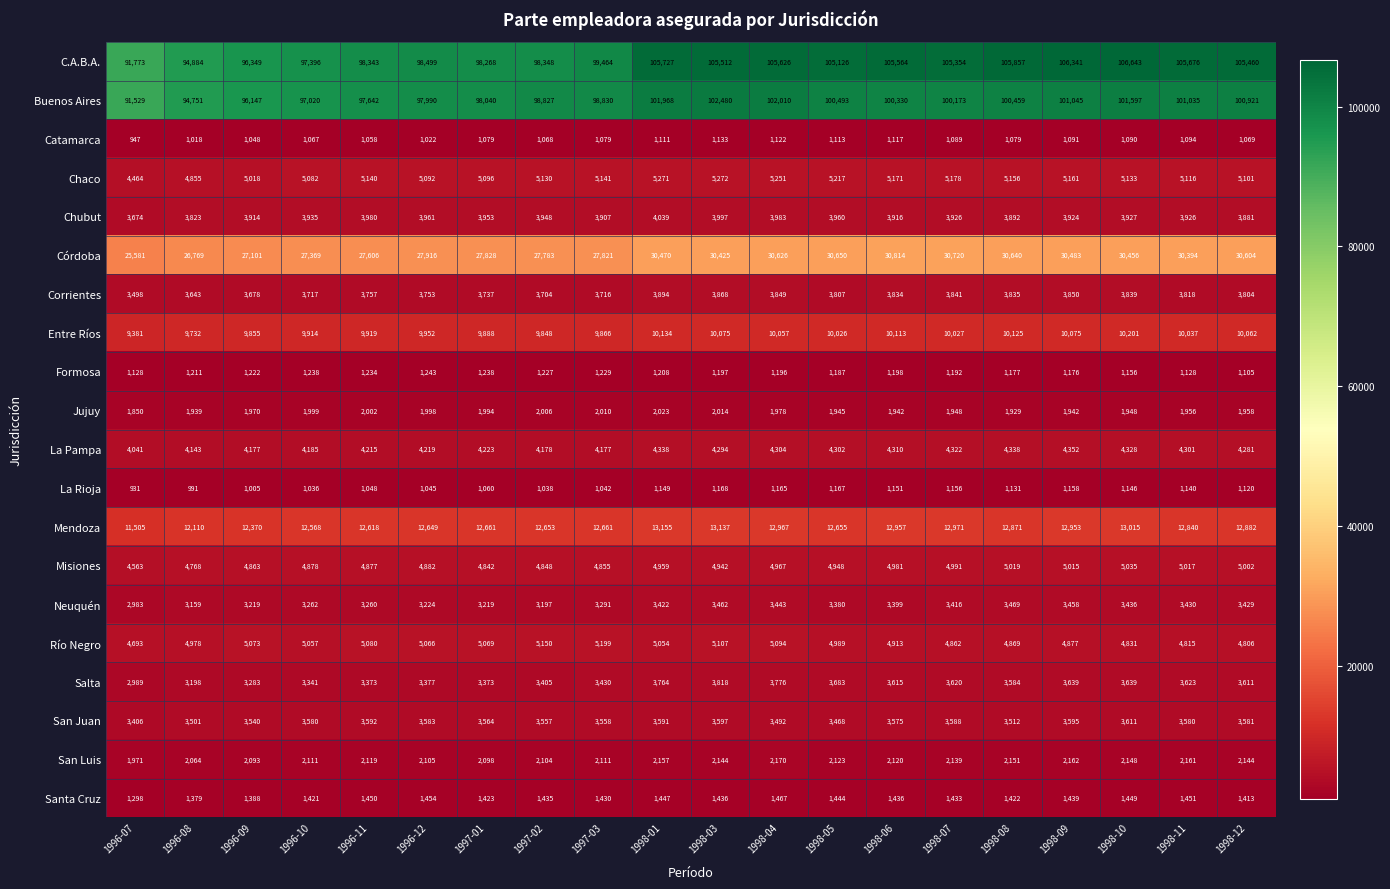

Rank the series at 1998-01 from lowest to highest value.

Catamarca, La Rioja, Formosa, Santa Cruz, Jujuy, San Luis, Neuquén, San Juan, Salta, Corrientes, Chubut, La Pampa, Misiones, Río Negro, Chaco, Entre Ríos, Mendoza, Córdoba, Buenos Aires, C.A.B.A.